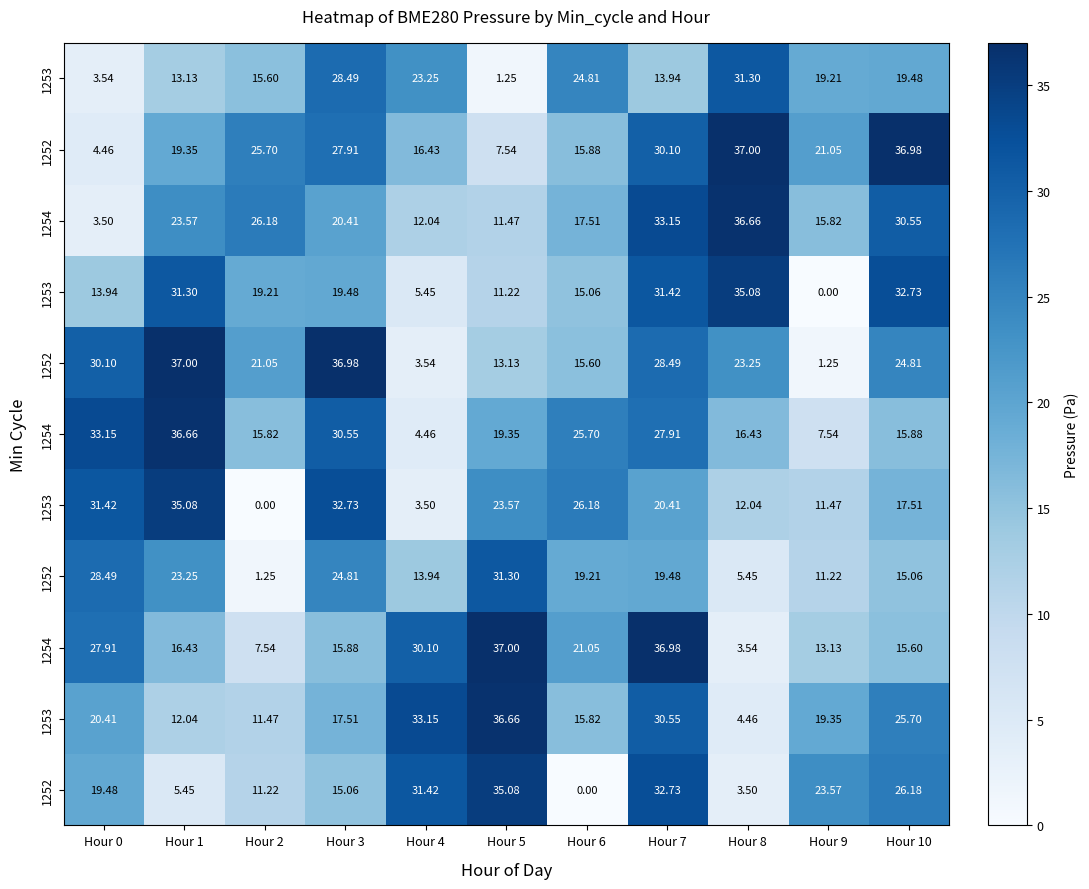

What is the spread (max minus min) of values at Hour 5?

35.8